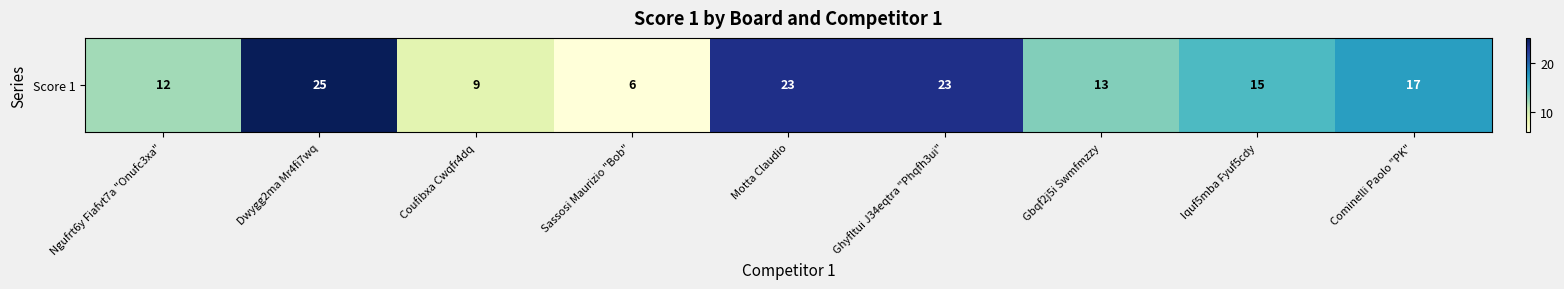

How many data points are less than 15?

4